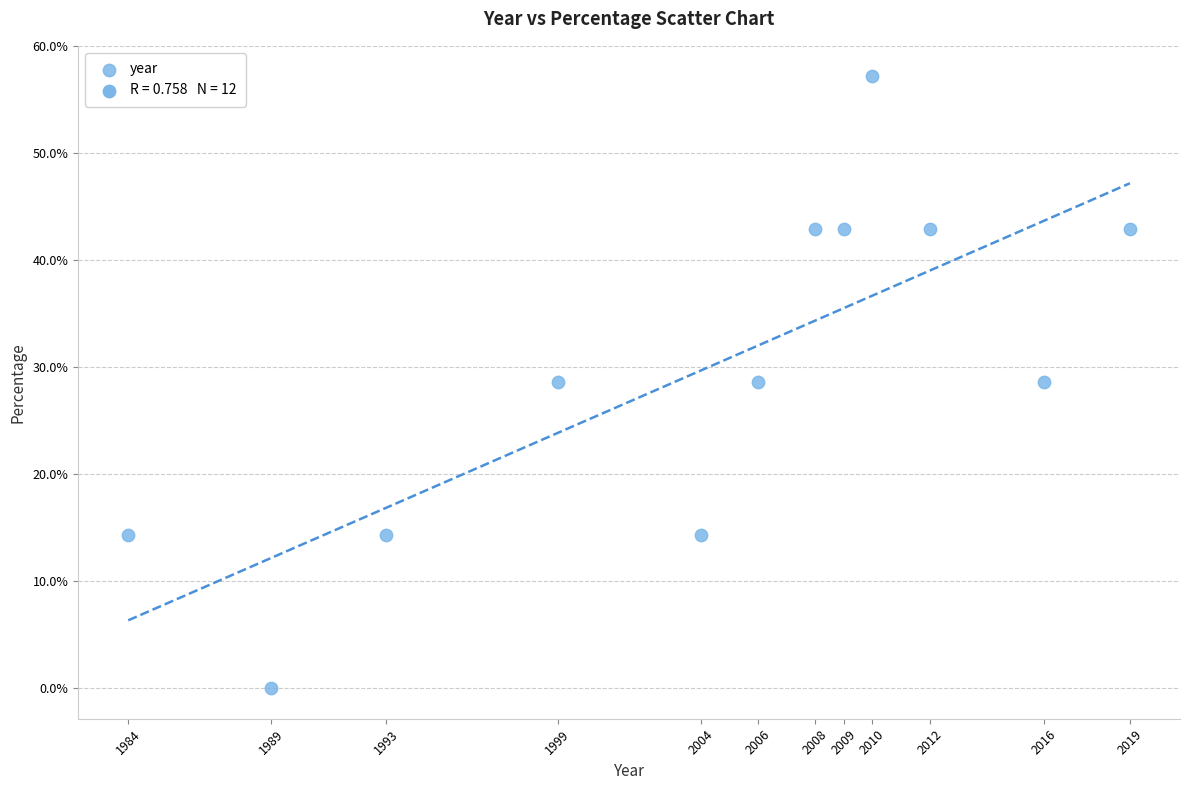

What is the range of Y values (max minus min)?

57.1